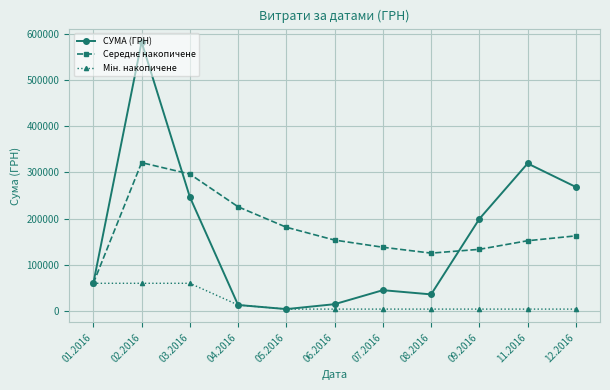

What is the greatest value displayed?

583556.1